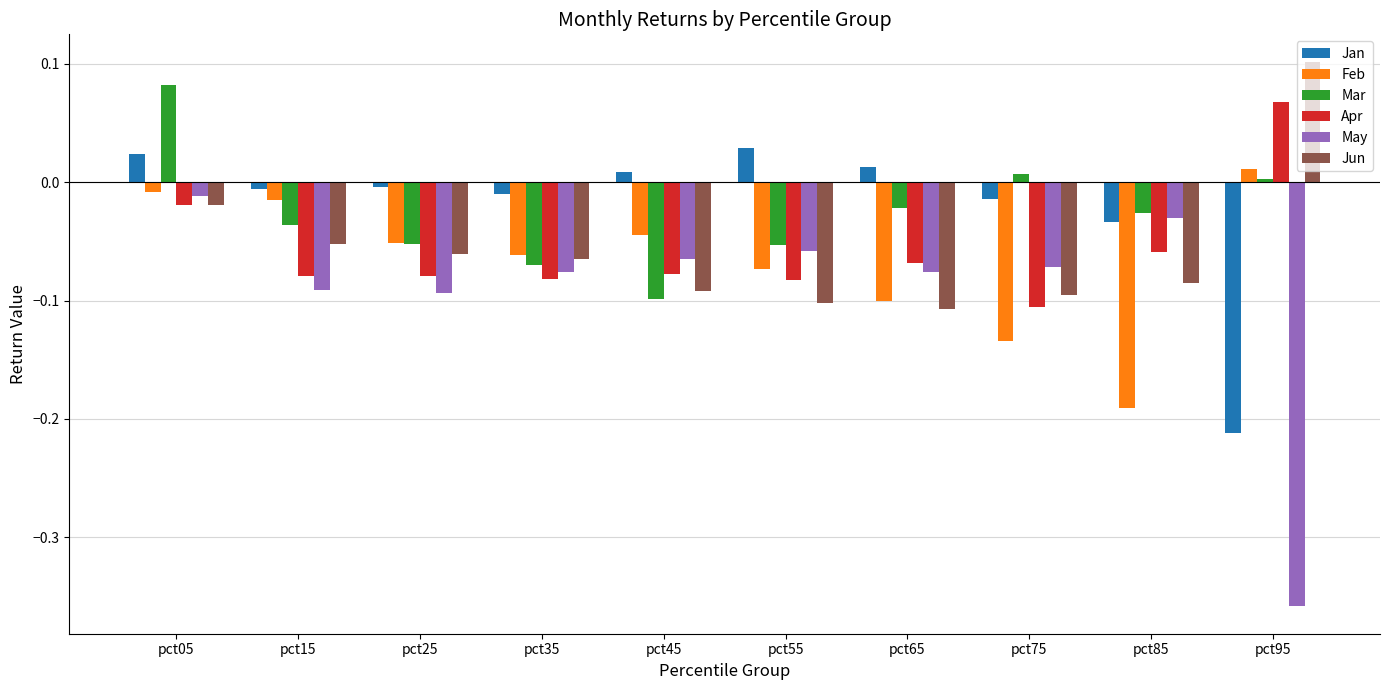

Is the value of Jan at pct65 greater than the value of Apr at pct15?

Yes